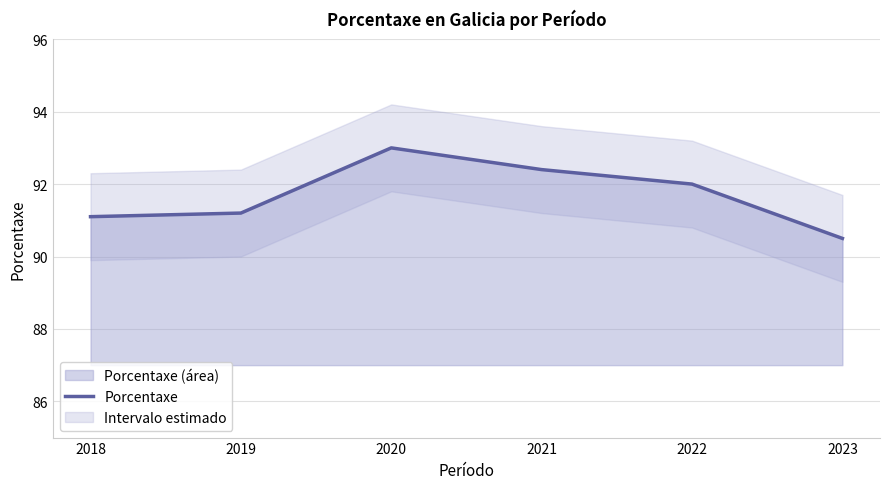

The chart shows a value of 163.7 at 2021. True or false?

False